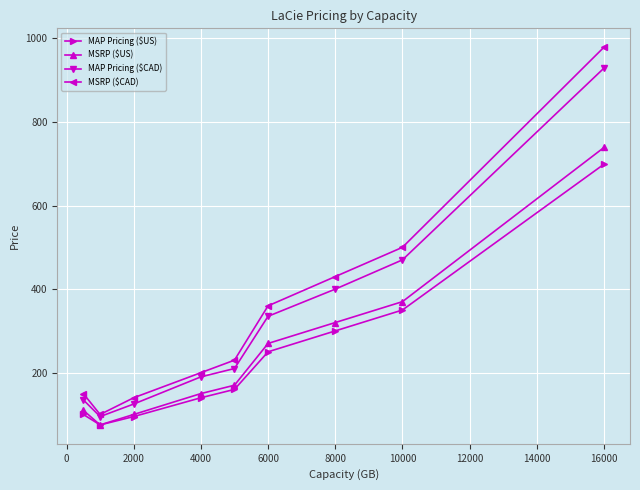

What is the lowest value of the MAP Pricing ($CAD) series?

95.0